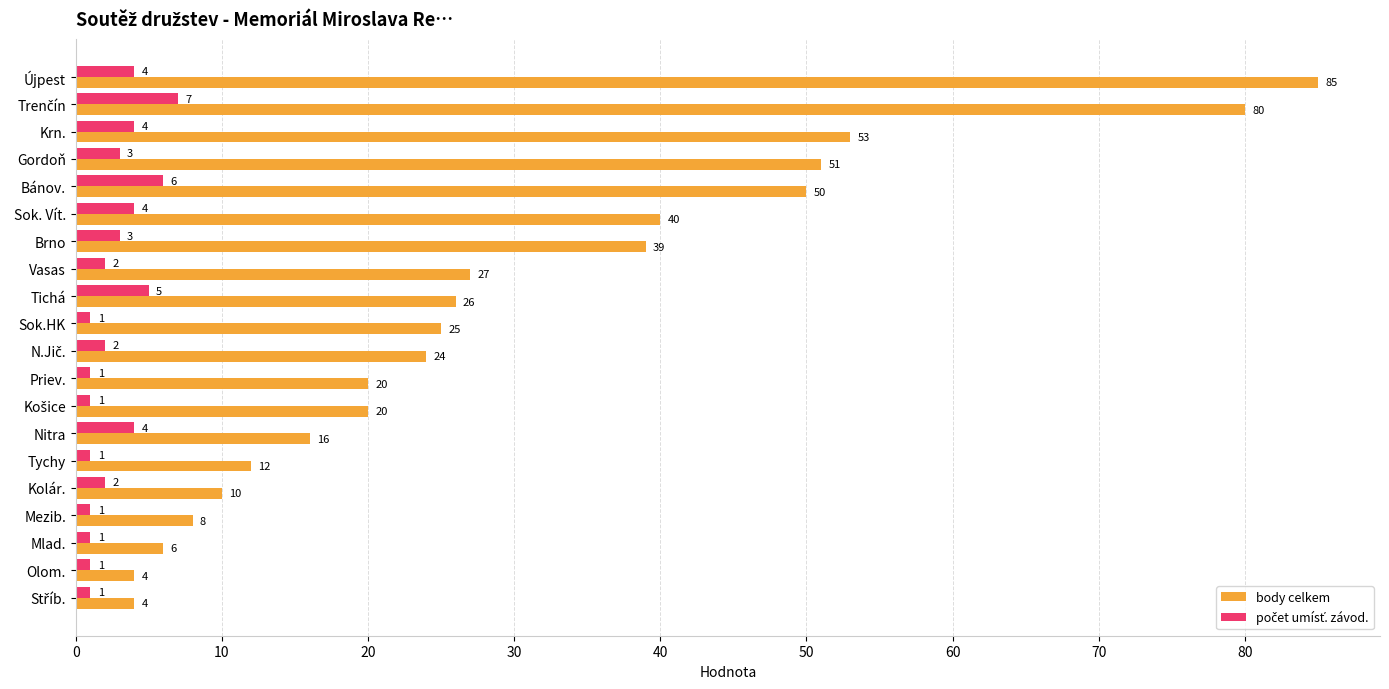

What is the difference between the body celkem values at Sok.HK and Kolár.?

15